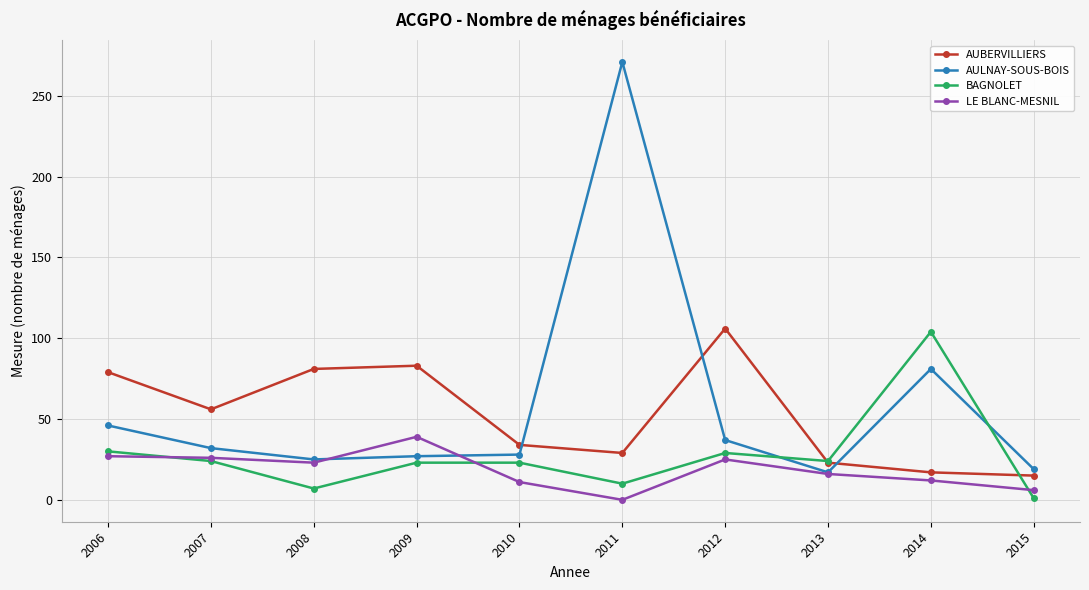

Which series has the largest range (max minus min)?

AULNAY-SOUS-BOIS